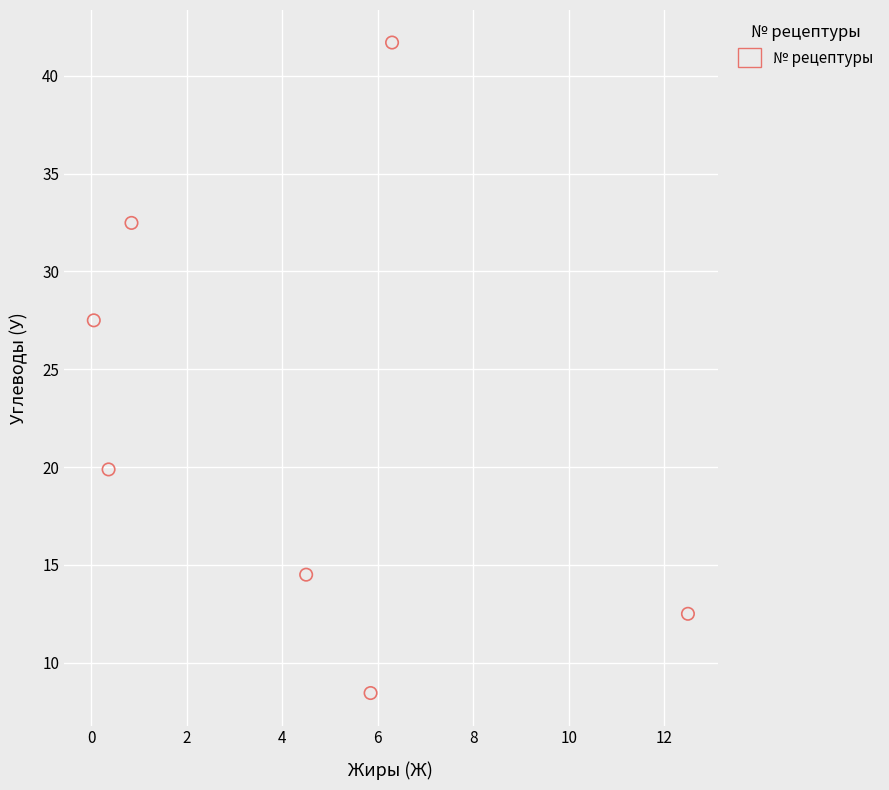

What Y value in the scatter plot is closest to 25?

27.5